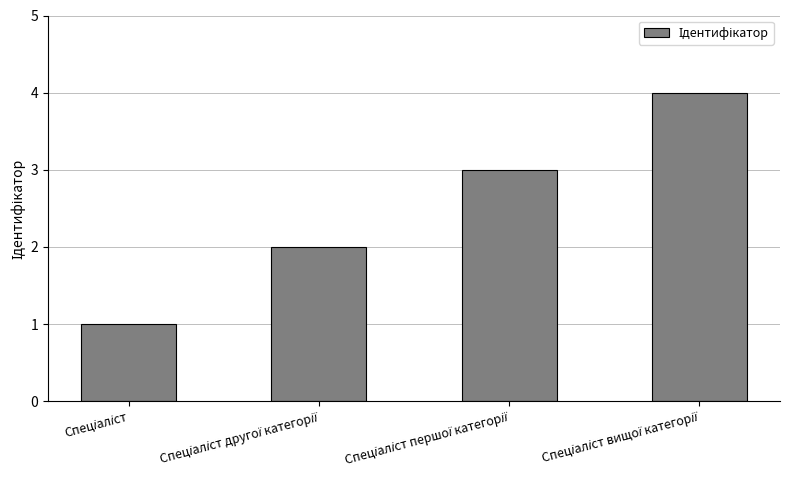

Does the chart contain any negative values?

No